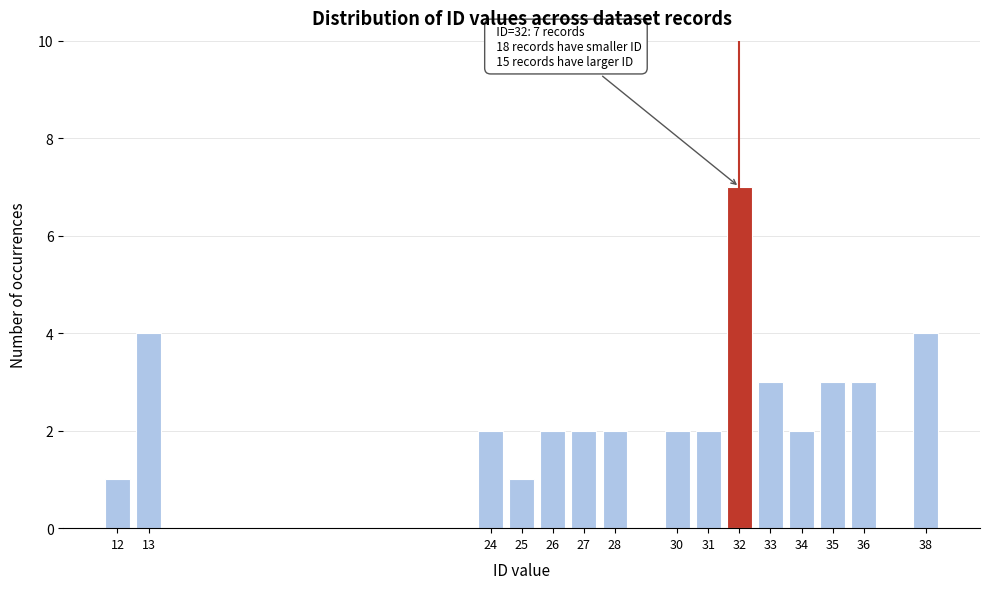

Reading left to right, transcribe all the data shown in this chart.

1	4	2	1	2	2	2	2	2	7	3	2	3	3	4